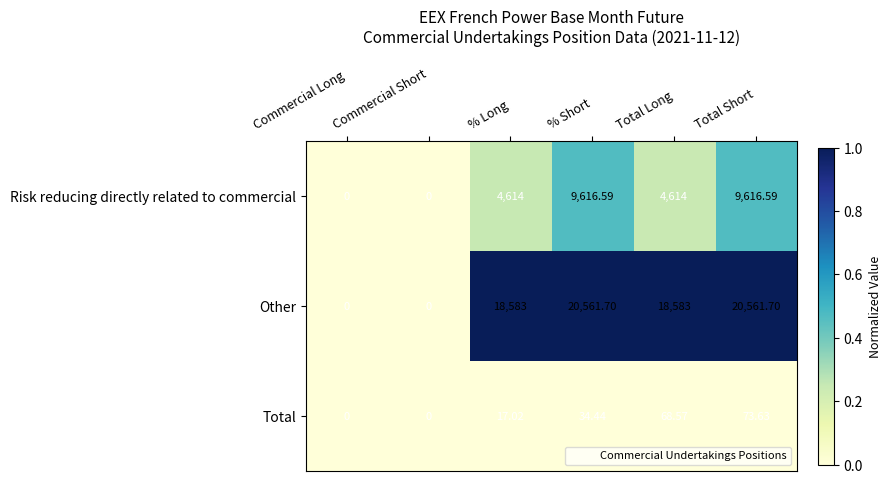

How many positive values does the Other series have?

4